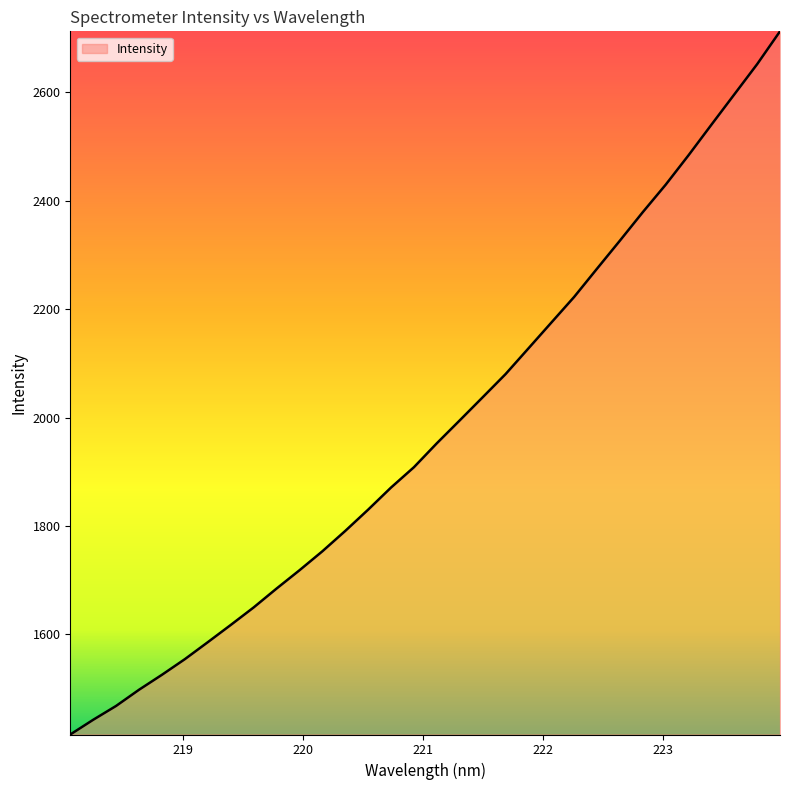

What is the maximum value shown in the chart?

2712.1